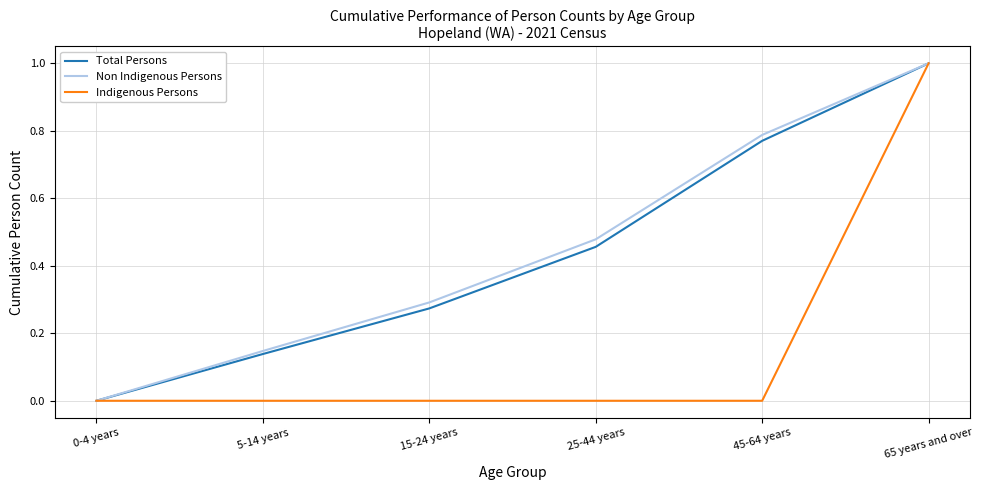

At which label does Indigenous Persons reach its peak?

65 years and over